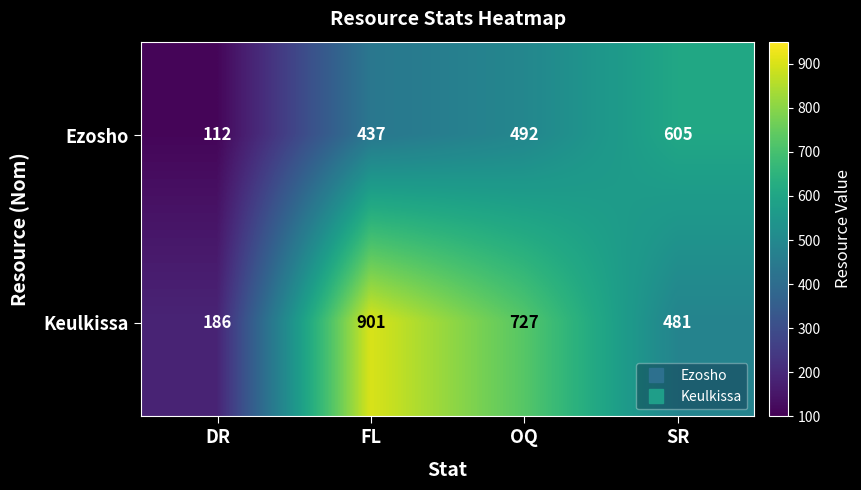

Which series changed the most between DR and SR?

Ezosho